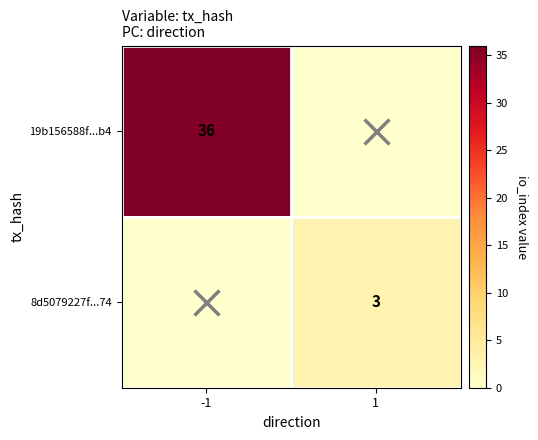

What is the total value across all series at -1?

36